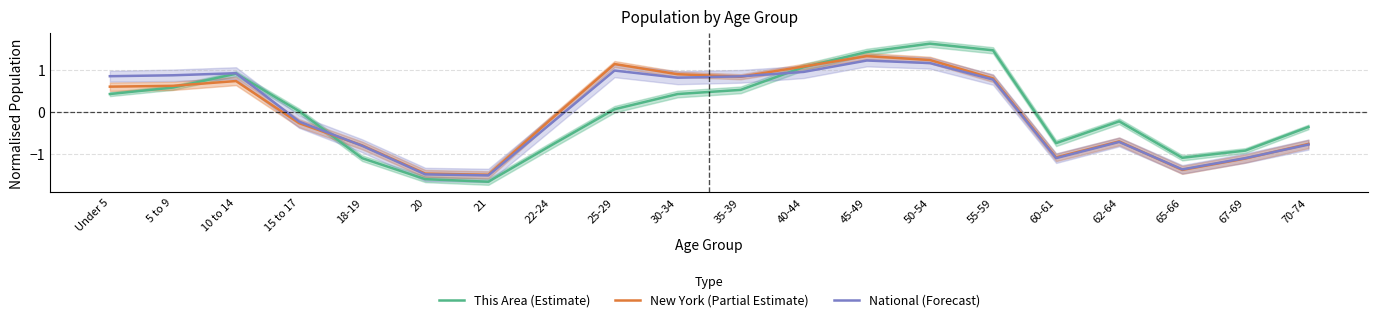

Does the chart display data point markers on the line(s)?

No